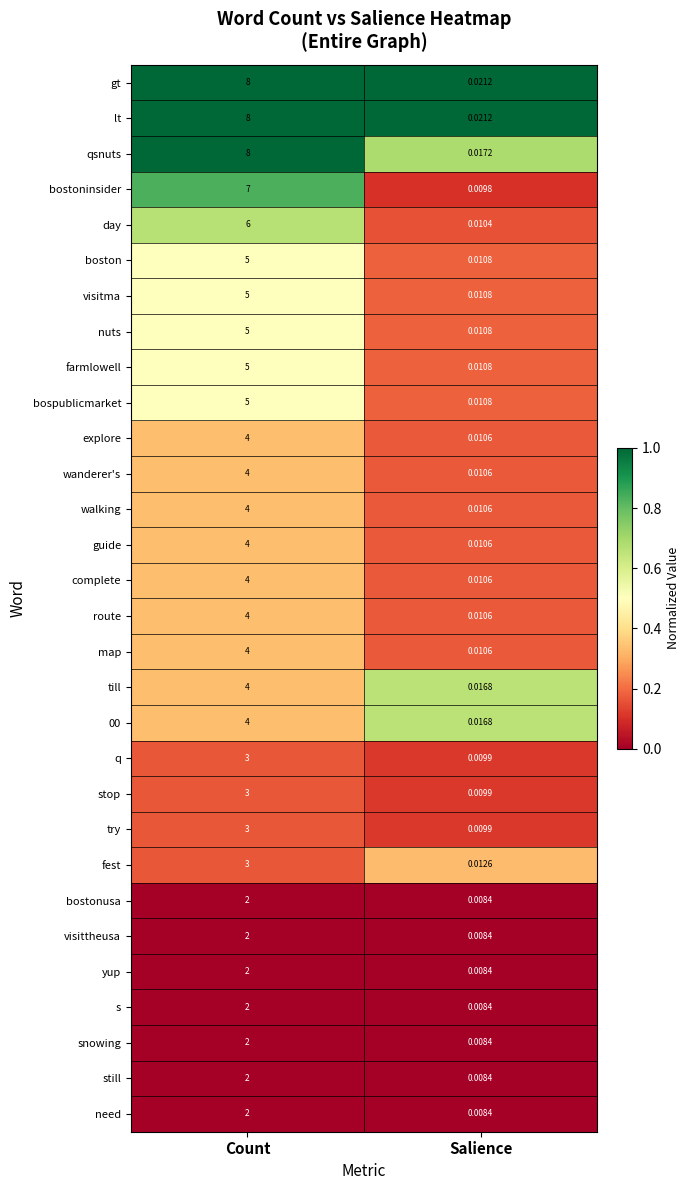

Is the value of map at Salience greater than the value of farmlowell at Salience?

No